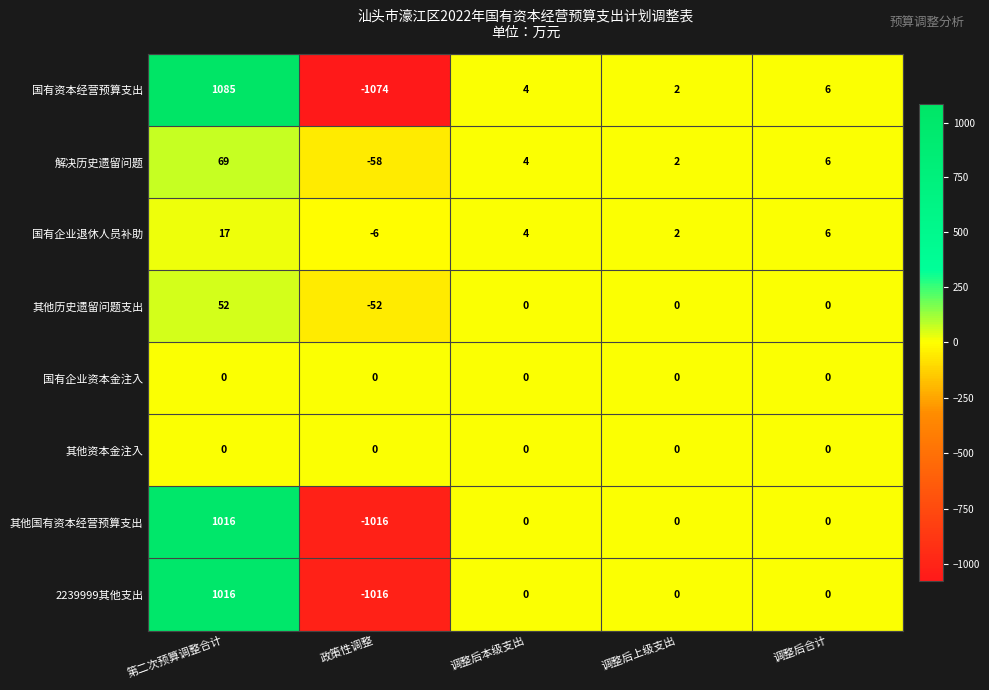

What is the sum of the 2239999其他支出 values at 调整后本级支出 and 政策性调整?

-1016